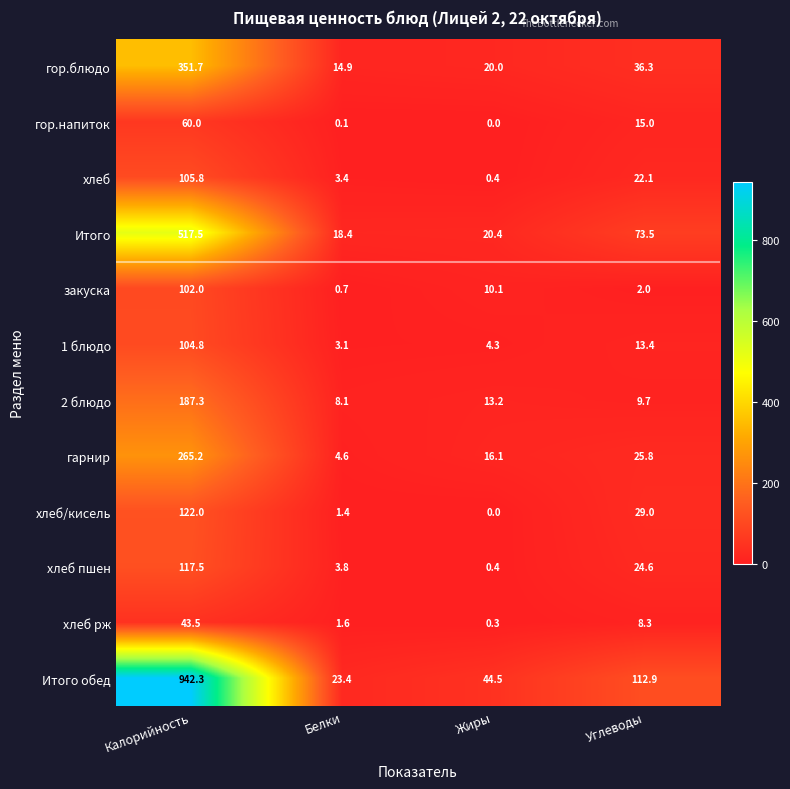

How many categories are shown in the chart?

4